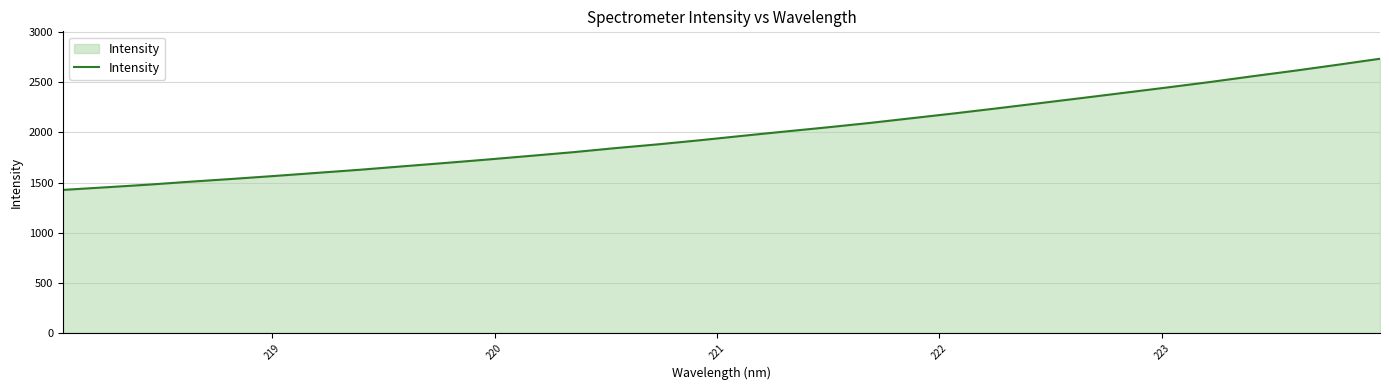

What is the smallest value displayed?

1426.6